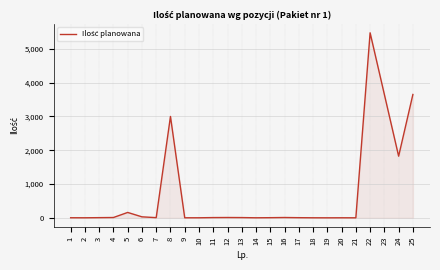

Is it true that the value at 17 is 5?

True